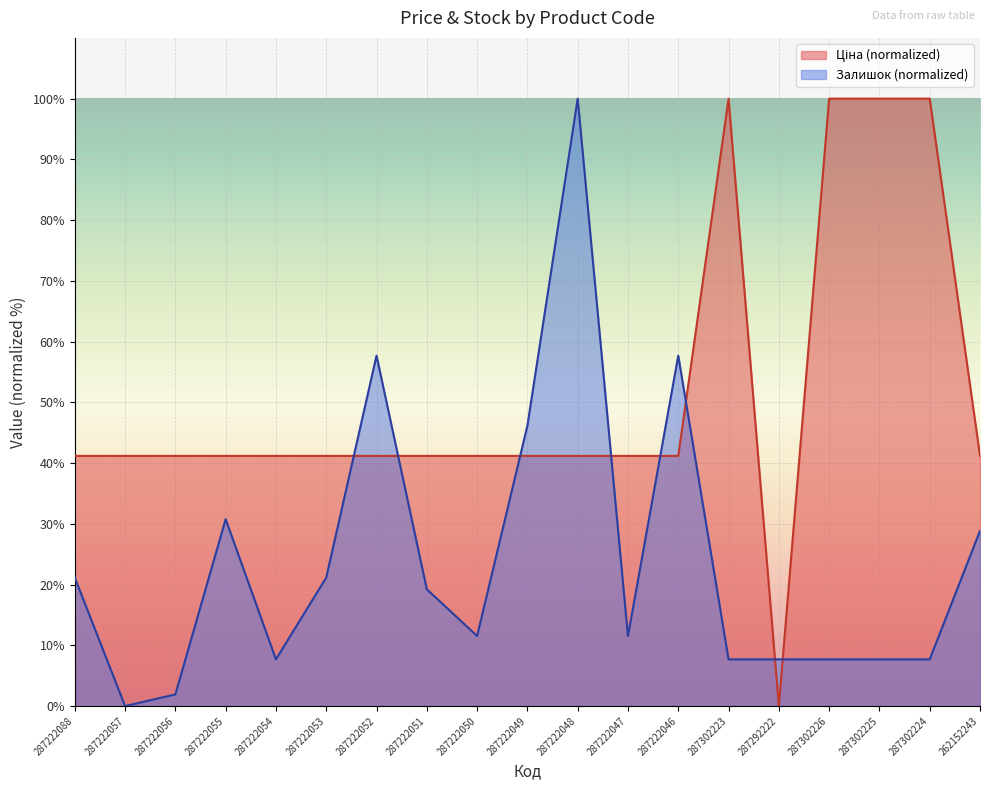

Rank the series at 287222050 from lowest to highest value.

Залишок, Ціна